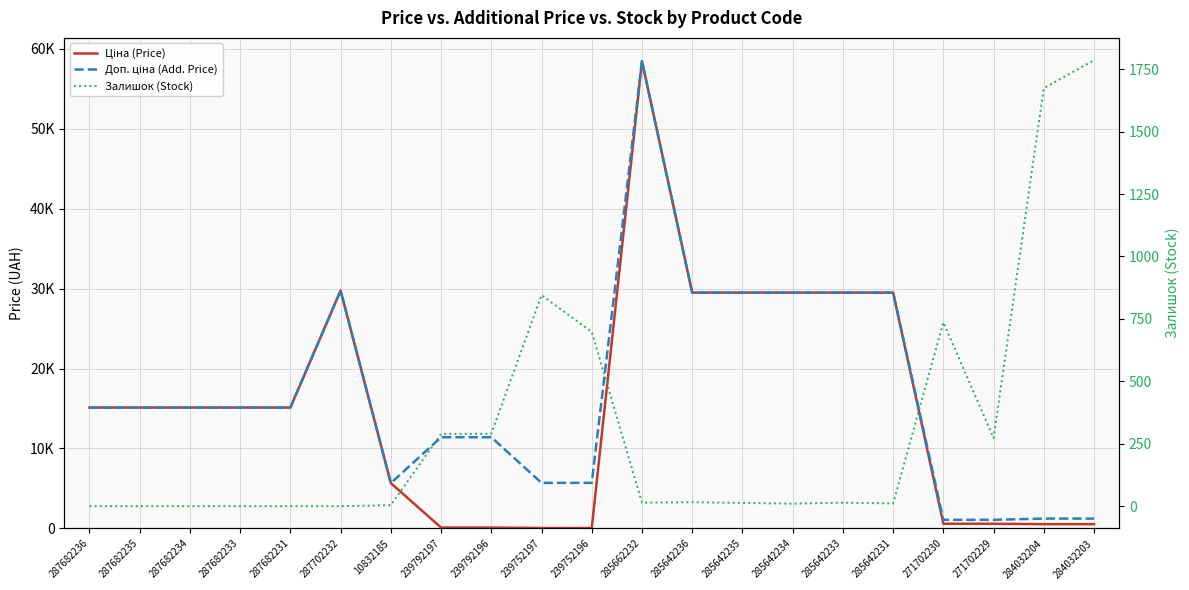

How many data points in Ціна (Price) are less than 15120?

9